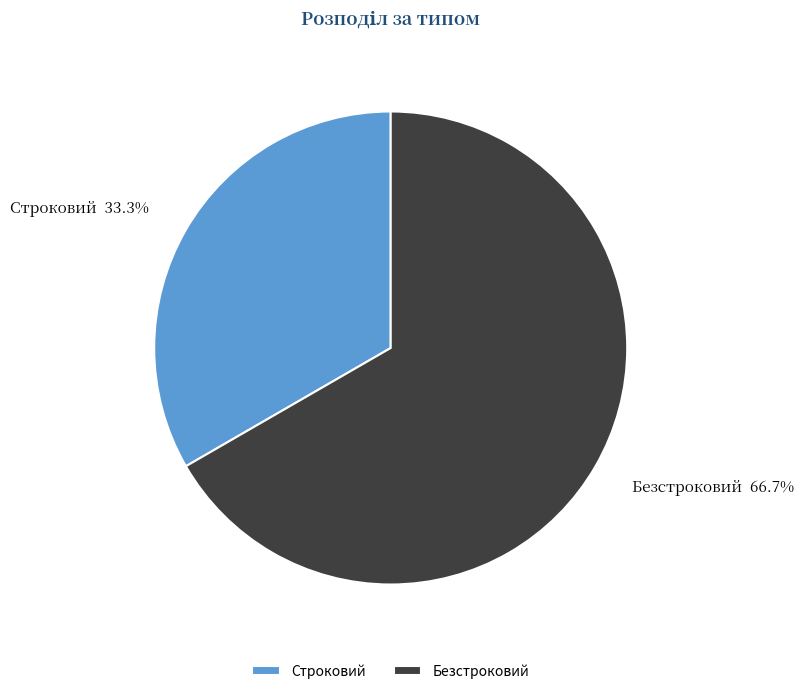

Between Строковий and Безстроковий, which is larger?

Безстроковий